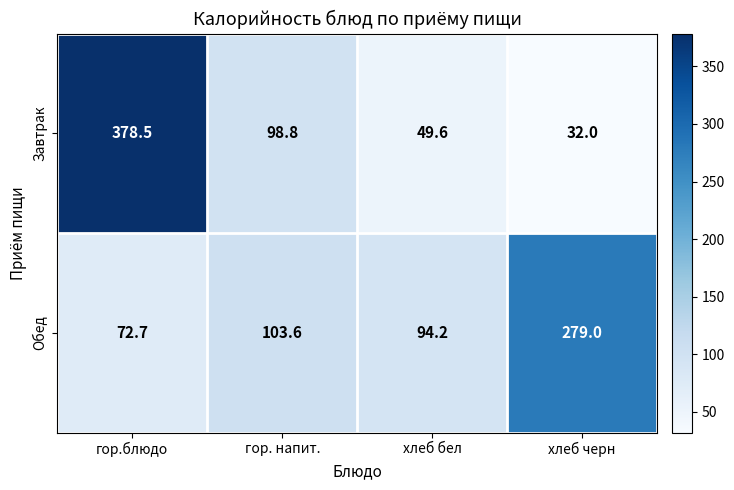

Reading right to left, extract all data points from this chart.

Завтрак: 32.0	49.6	98.8	378.5
Обед: 279.0	94.2	103.6	72.7